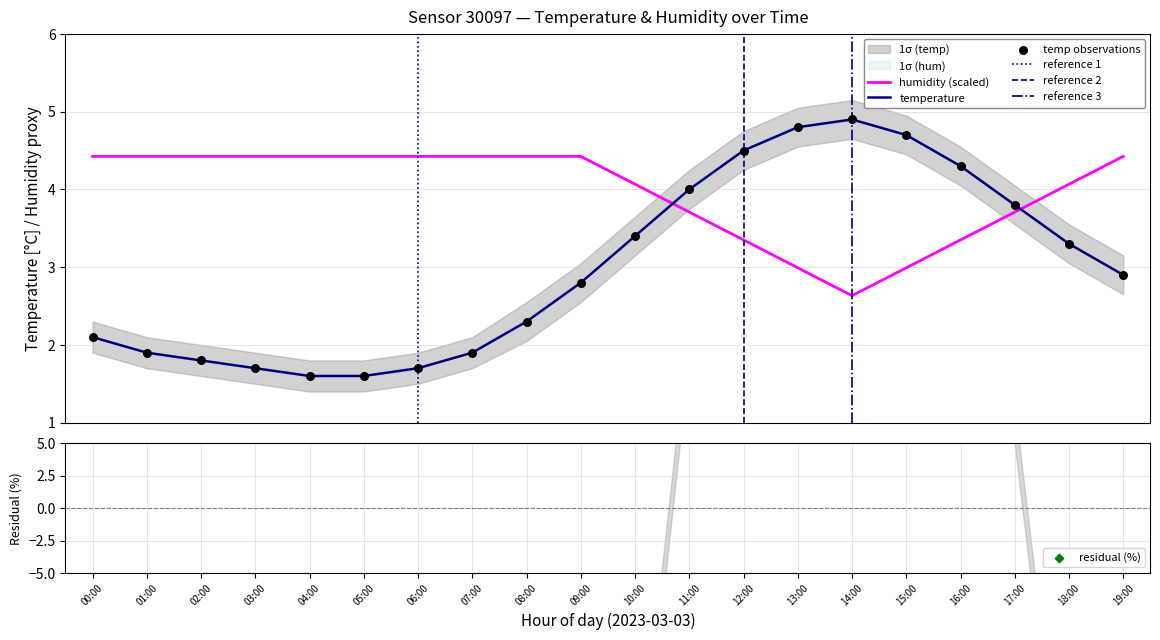

At how many categories does at least one series exceed 3?

20